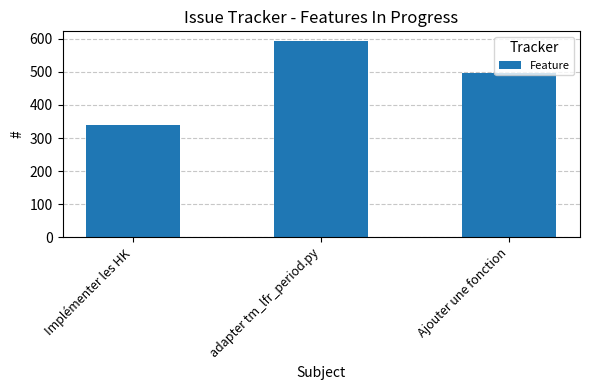

Where does the data first go above 497?

adapter tm_lfr_period.py